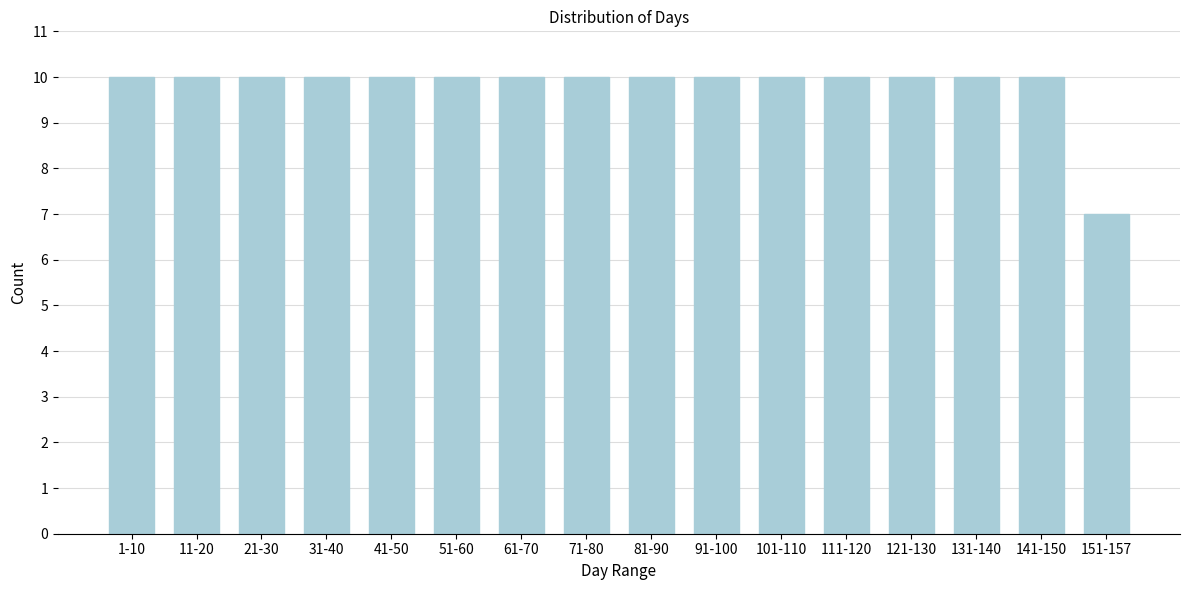

Reading left to right, list all the values displayed in this chart.

10	10	10	10	10	10	10	10	10	10	10	10	10	10	10	7